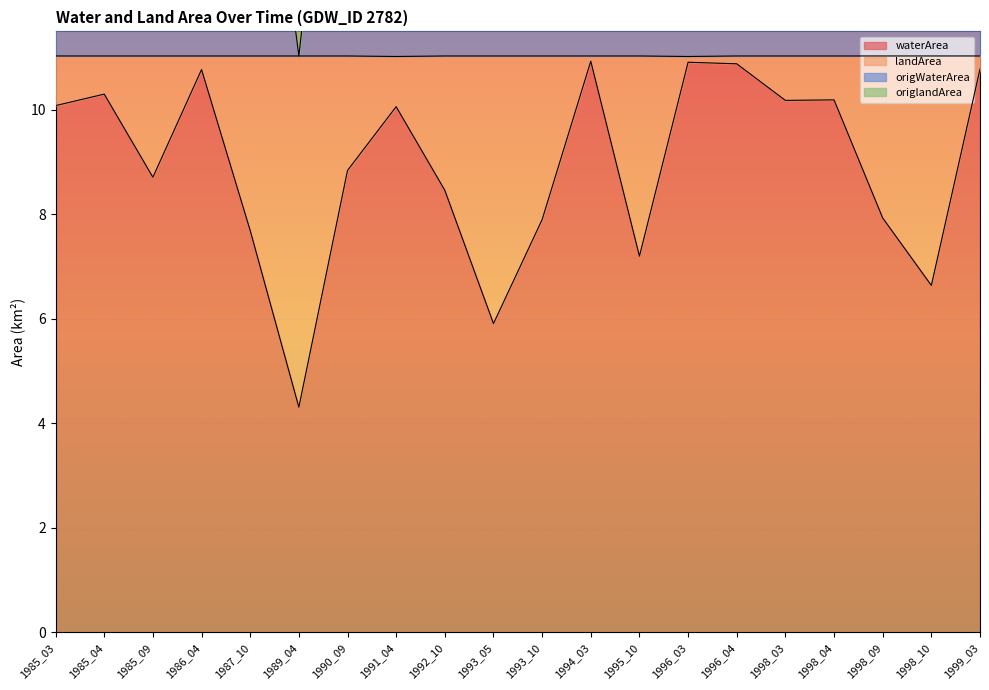

What is the sum of all waterArea values?

178.7